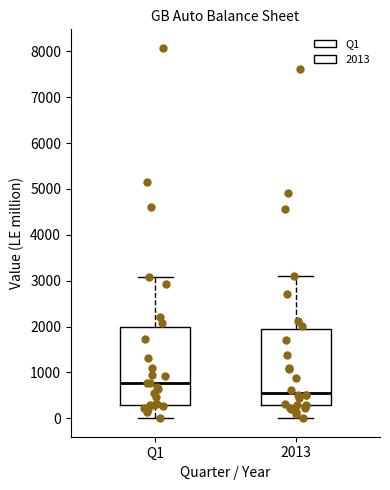

Reading left to right, transcribe this box plot: for each box, give where its median line is, the range the box spans, and where its two whiskers end, as read against the y-axis. The values are not printed on the chart, so give them approximately, as read against the axis.

Q1: median 800, box 300 to 2000, whiskers 0 to 3100
2013: median 600, box 300 to 1900, whiskers 0 to 3100